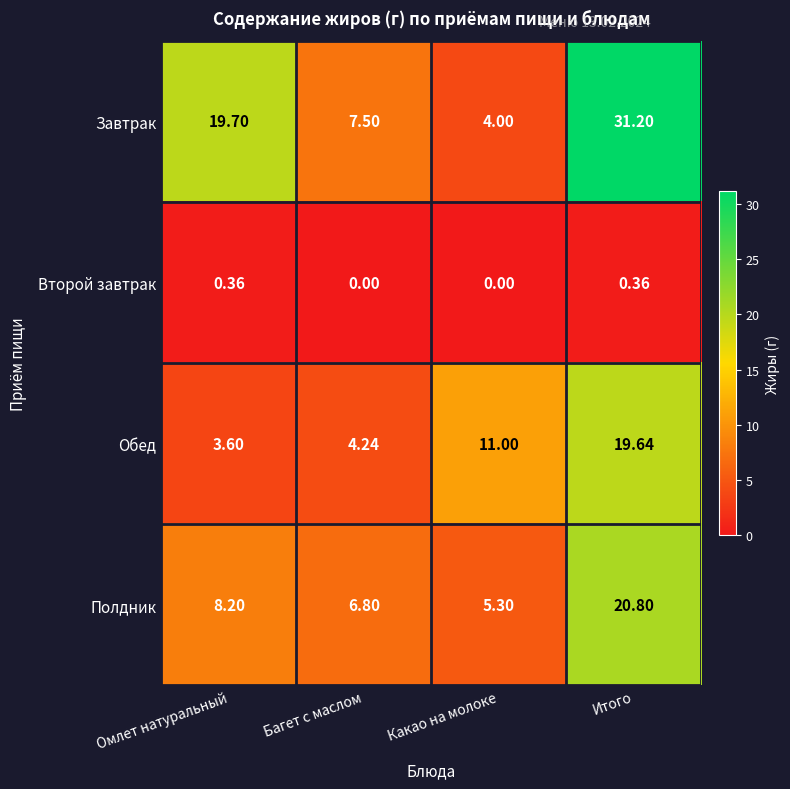

Is the value of Полдник at Итого greater than the value of Завтрак at Итого?

No